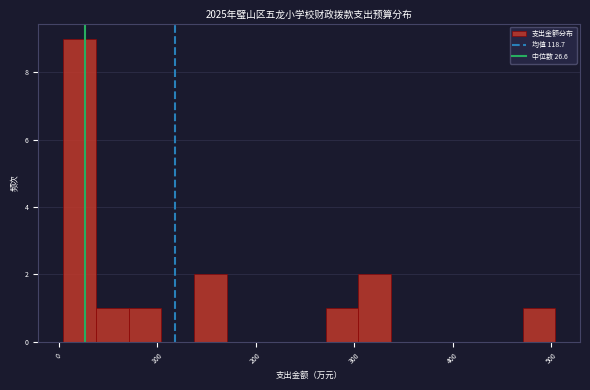

Read against the x-axis, roughly where is the centre of the tallest bar?

20